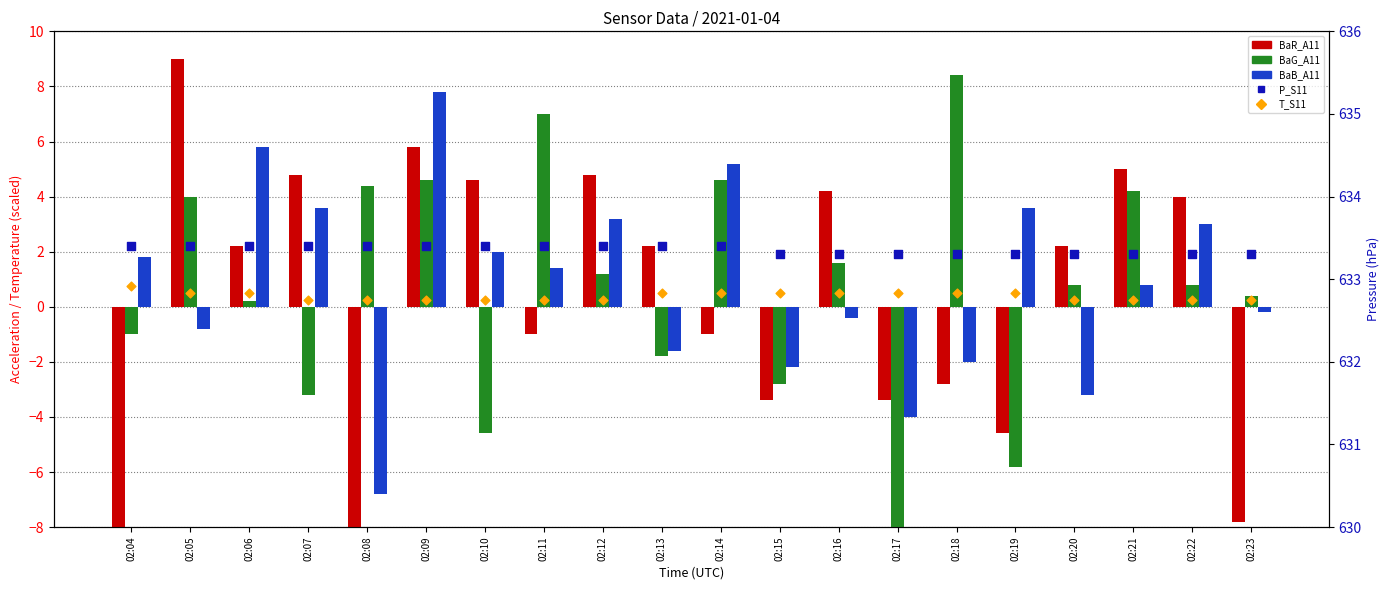

Which series contains the highest Y value?

P_S11